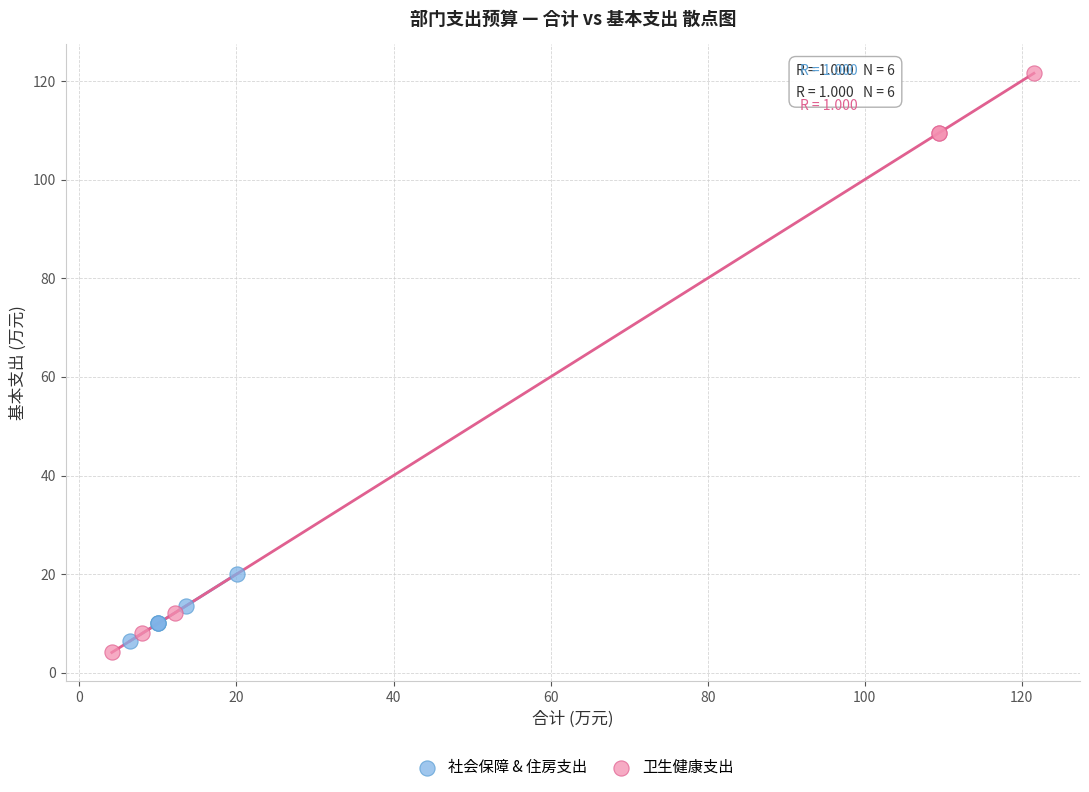

Which series contains the highest Y value?

卫生健康支出